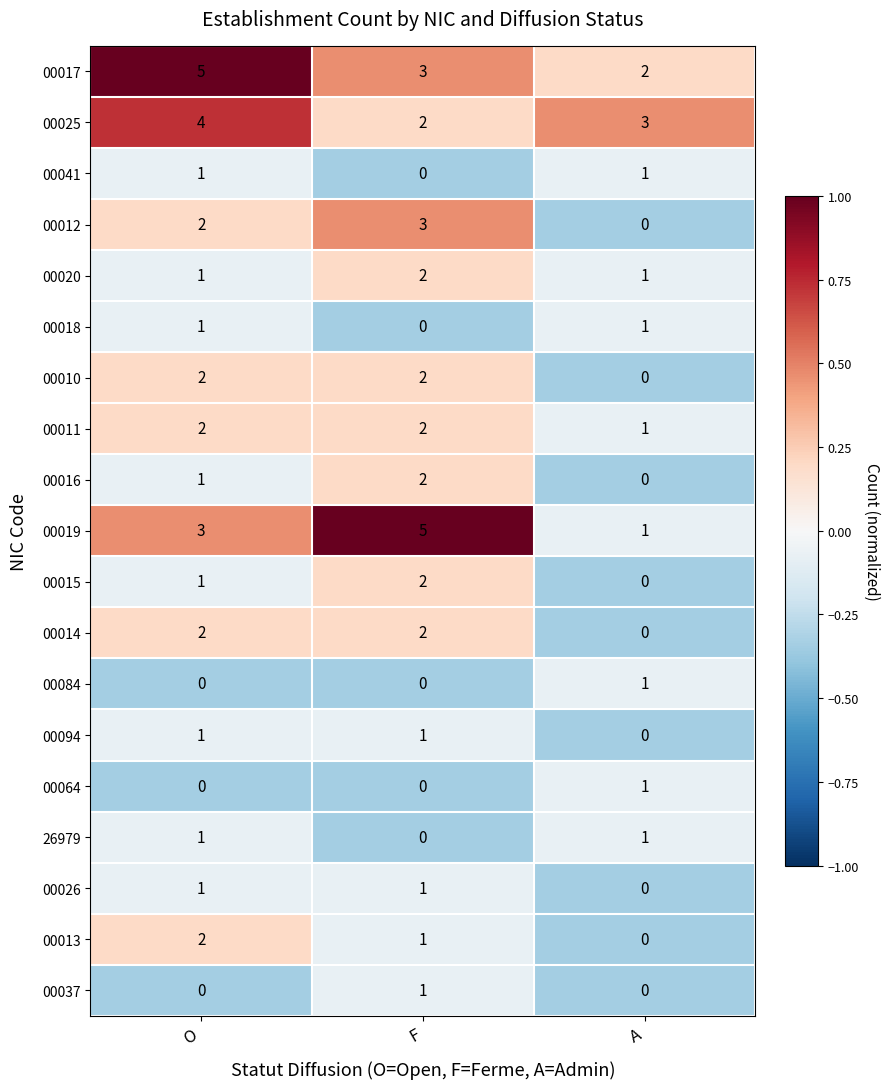

Which category has the lowest value in the 00012 series?

A